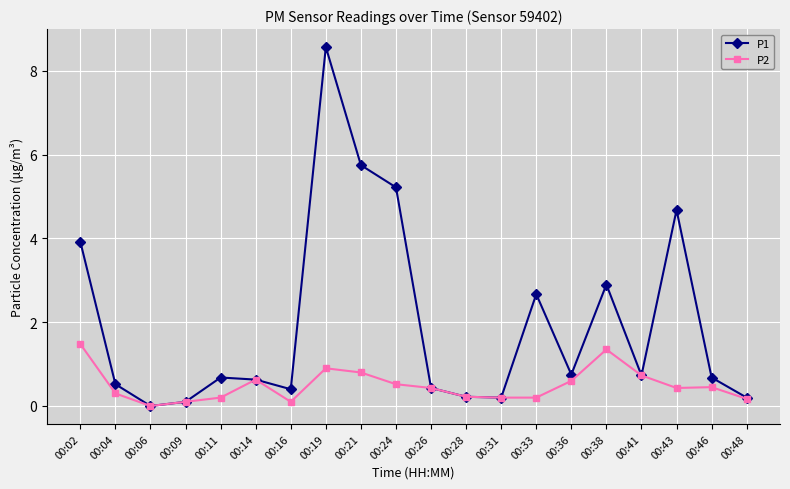

How many distinct data groups are displayed?

2